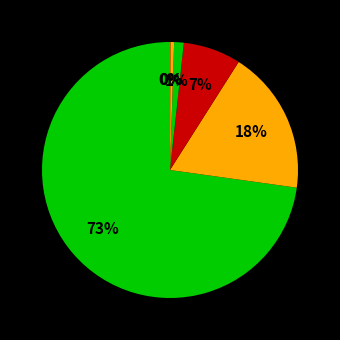

To the nearest percent, what is the difference between the largest and smallest slice percentages?

73%